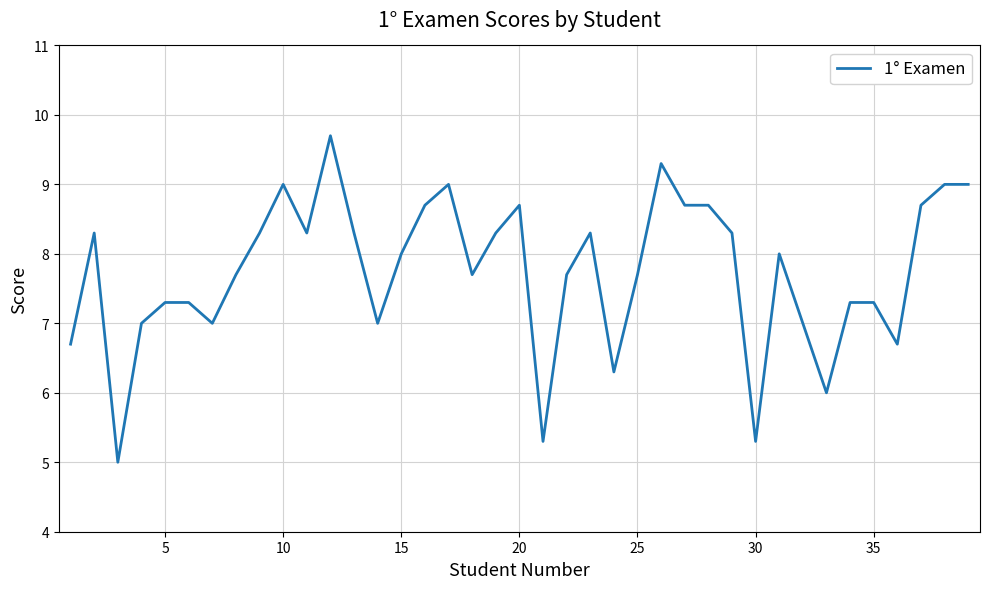

What is the minimum value shown in the chart?

5.0